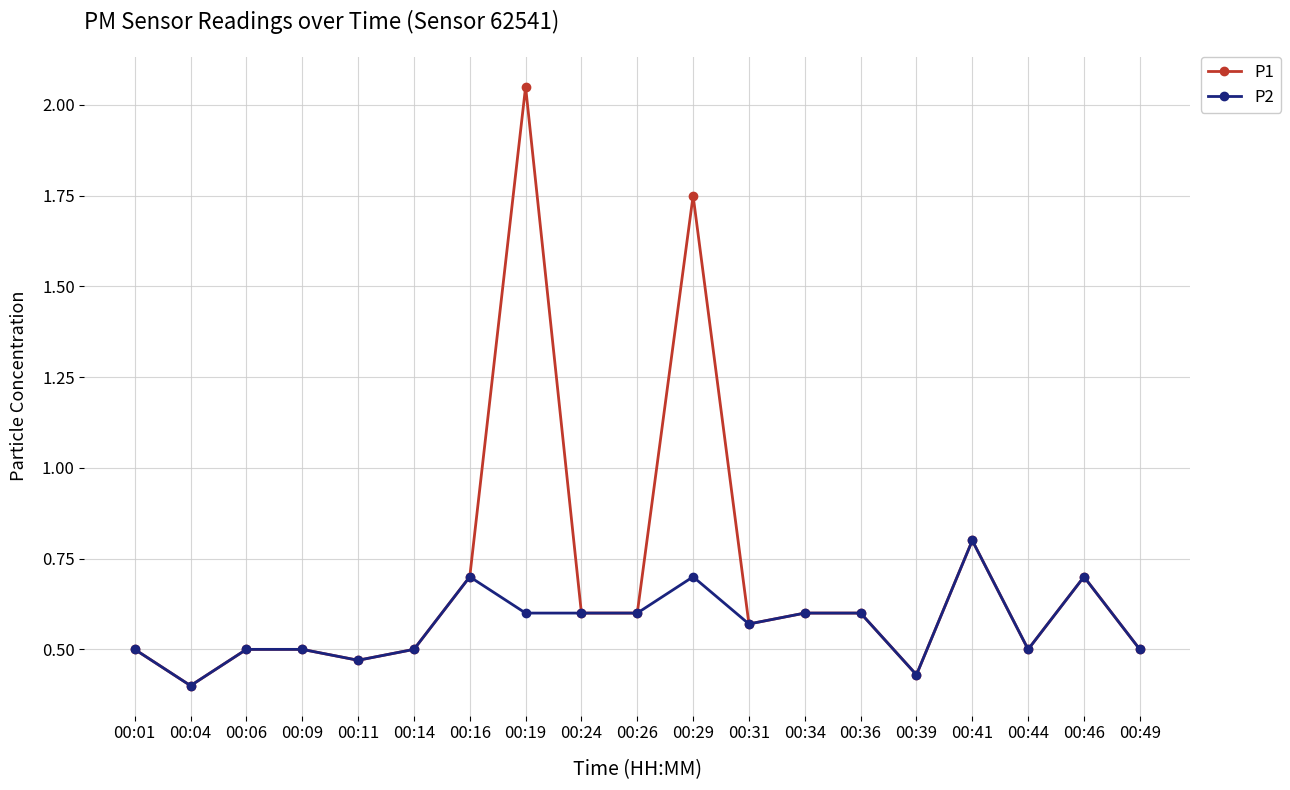

Rank the series by their average value, from lowest to highest.

P2, P1